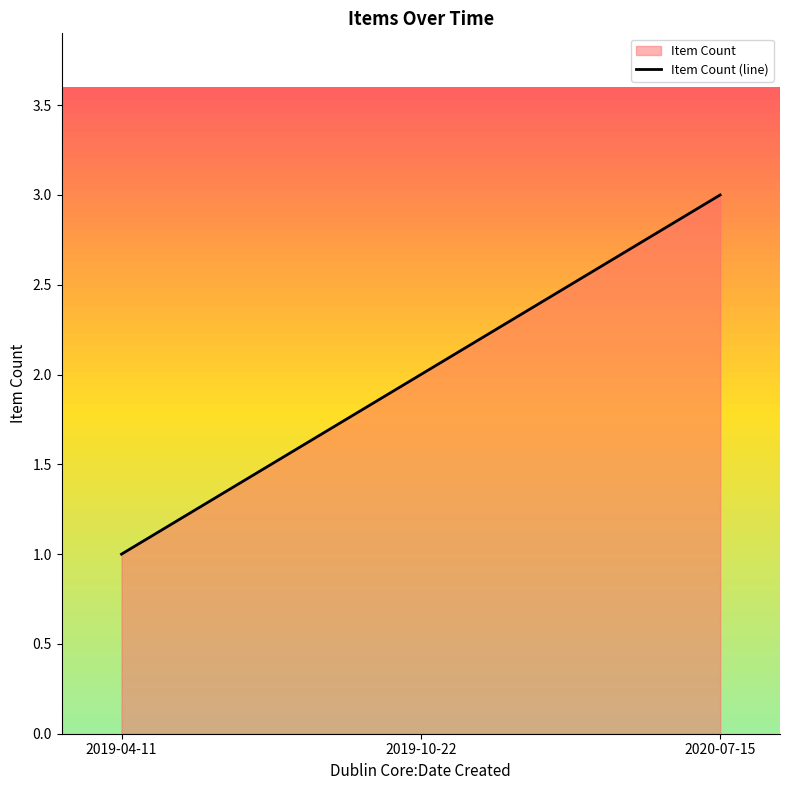

Reading left to right, transcribe all the data shown in this chart.

1	2	3